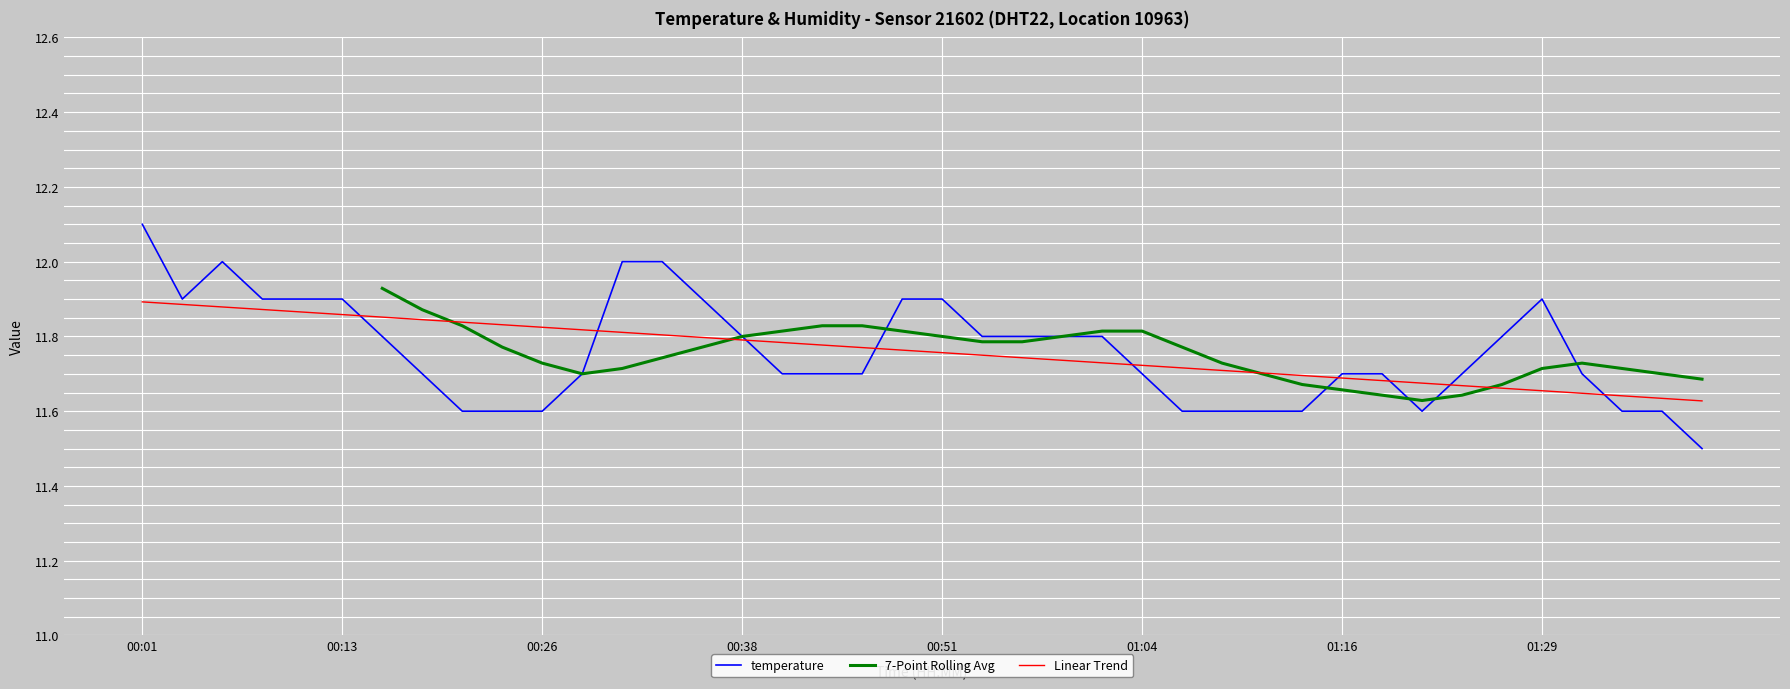

The chart shows a value of 12.1 at 00:01. True or false?

True